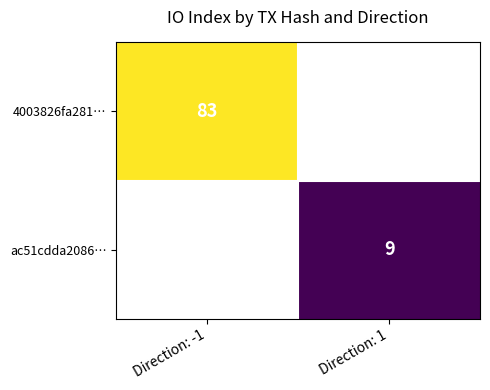

Is the value of ac51cdda2086… at Direction: 1 greater than the value of 4003826fa281… at Direction: -1?

No